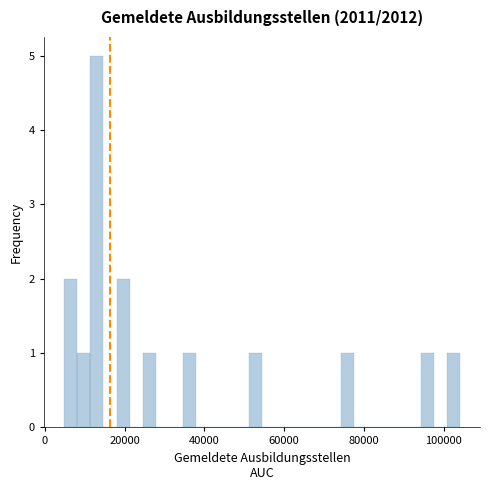

Read against the x-axis, roughly where is the centre of the tallest bar?

12000